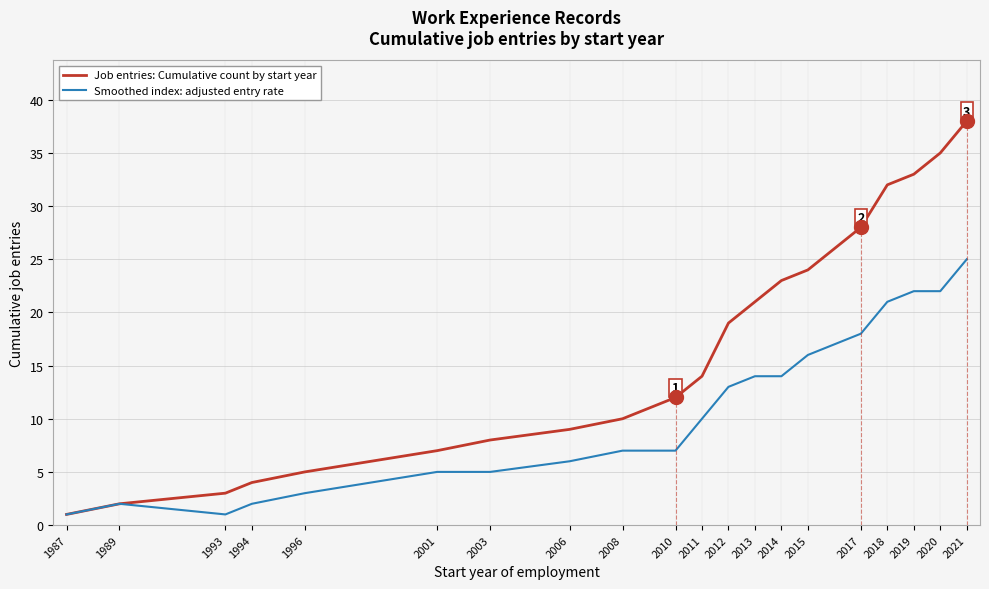

Reading left to right, what are all the values shown in this chart?

Job entries: Cumulative count by start year: 1987=1	1989=2	1993=3	1994=4	1996=5	2001=7	2003=8	2006=9	2008=10	2010=12	2011=14	2012=19	2013=21	2014=23	2015=24	2017=28	2018=32	2019=33	2020=35	2021=38
Smoothed index: adjusted entry rate: 1987=1	1989=2	1993=1	1994=2	1996=3	2001=5	2003=5	2006=6	2008=7	2010=7	2011=10	2012=13	2013=14	2014=14	2015=16	2017=18	2018=21	2019=22	2020=22	2021=25